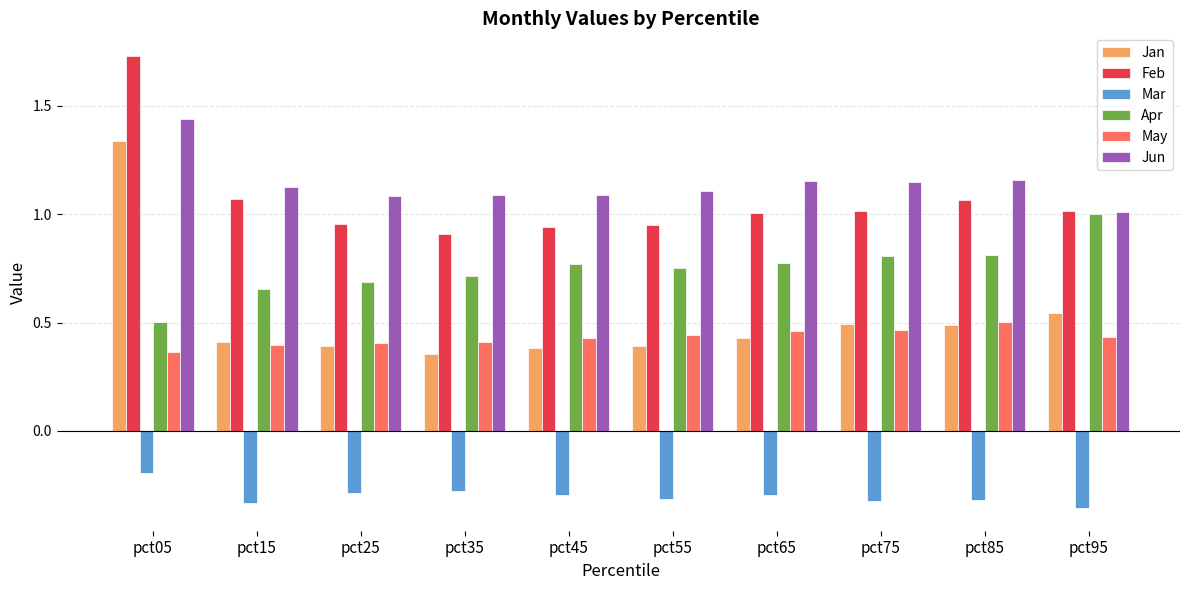

List the series in order of their peak value, highest first.

Feb, Jun, Jan, Apr, May, Mar